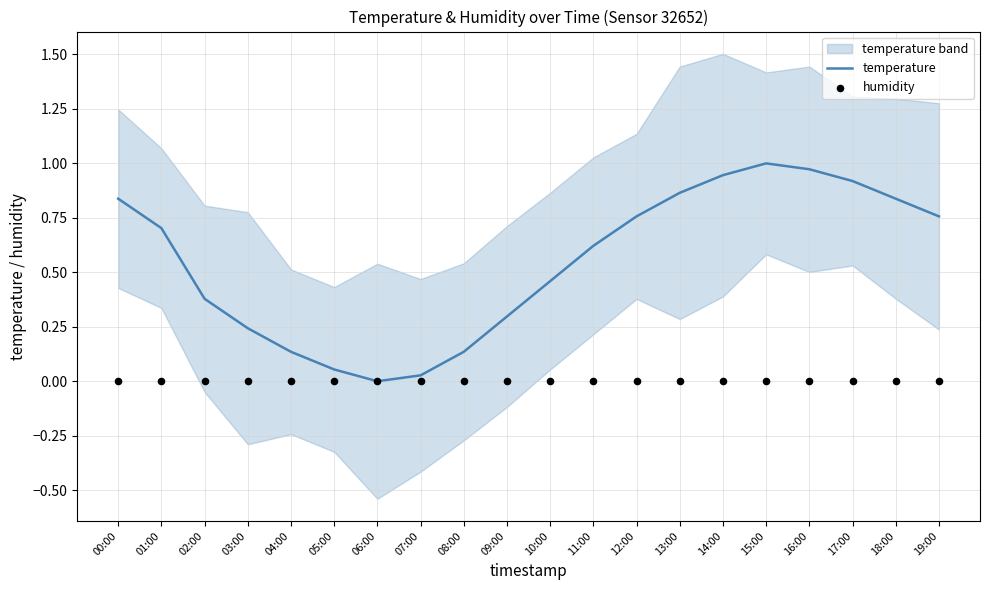

Which series has the largest Y range (max minus min)?

temperature